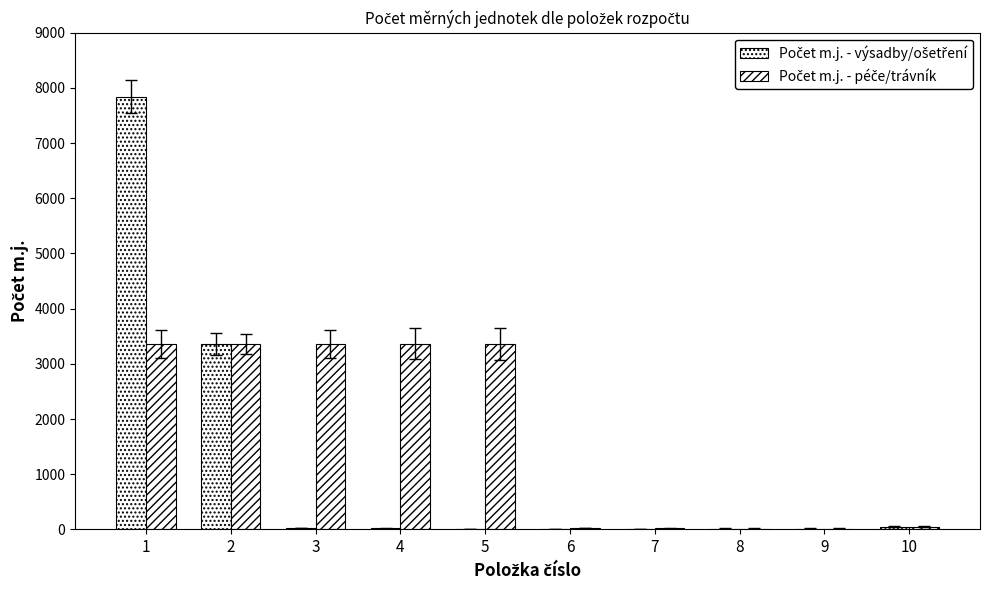

What is the difference between the second highest and minimum values in the Počet m.j. - péče/trávník series?

3346